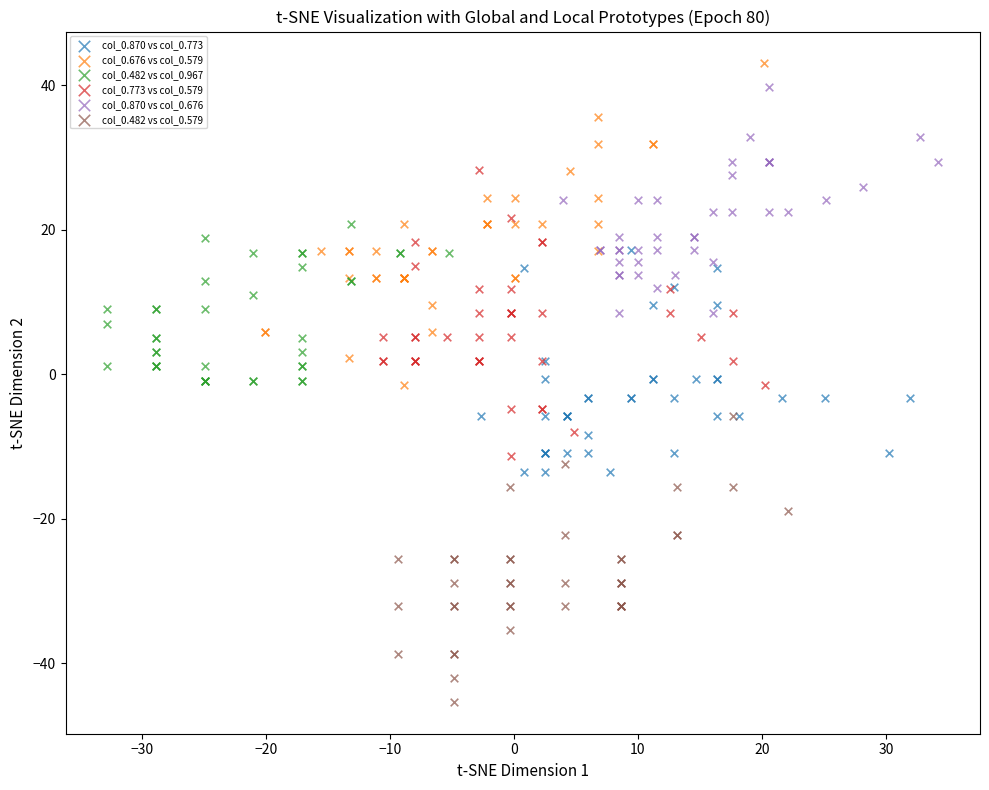

Which series reaches the minimum Y coordinate?

col_0.482 vs col_0.579